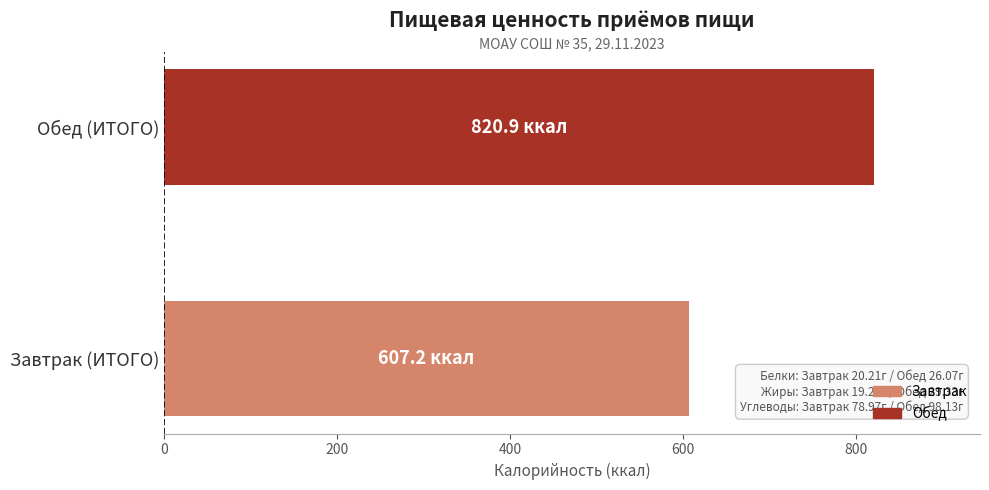

What is the sum of the values at Обед (ИТОГО) and Завтрак (ИТОГО)?

1428.1